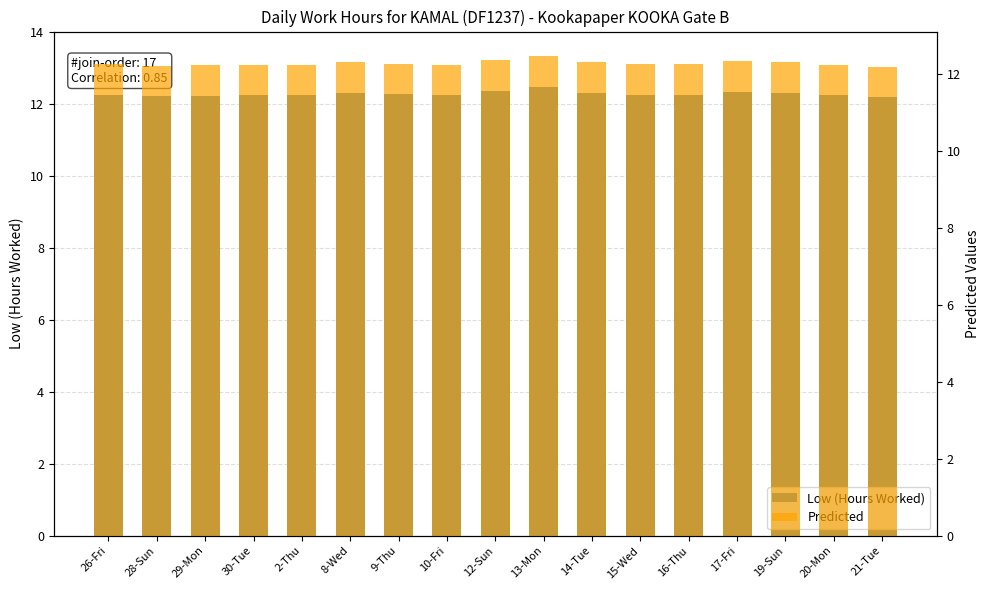

Reading left to right, what are all the values shown in this chart?

Low (Hours Worked): 26-Fri=12.2	28-Sun=12.2	29-Mon=12.2	30-Tue=12.2	2-Thu=12.2	8-Wed=12.3	9-Thu=12.3	10-Fri=12.2	12-Sun=12.3	13-Mon=12.5	14-Tue=12.3	15-Wed=12.2	16-Thu=12.2	17-Fri=12.3	19-Sun=12.3	20-Mon=12.2	21-Tue=12.2
Predicted: 26-Fri=12.2	28-Sun=12.2	29-Mon=12.2	30-Tue=12.2	2-Thu=12.2	8-Wed=12.3	9-Thu=12.3	10-Fri=12.2	12-Sun=12.3	13-Mon=12.5	14-Tue=12.3	15-Wed=12.2	16-Thu=12.2	17-Fri=12.3	19-Sun=12.3	20-Mon=12.2	21-Tue=12.2